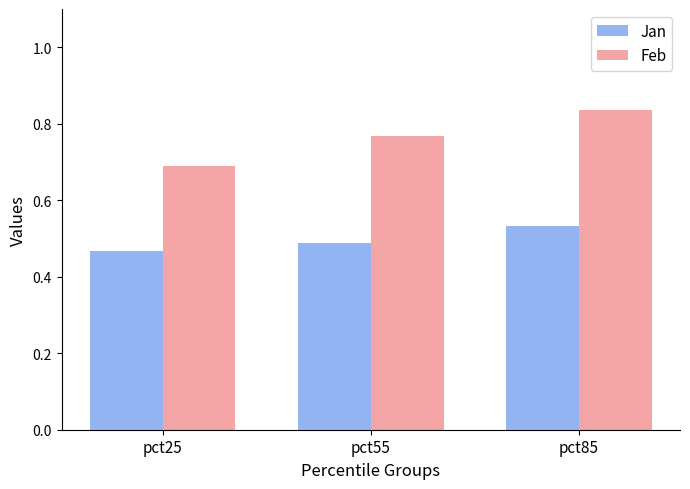

At which label does Jan reach its minimum?

pct25